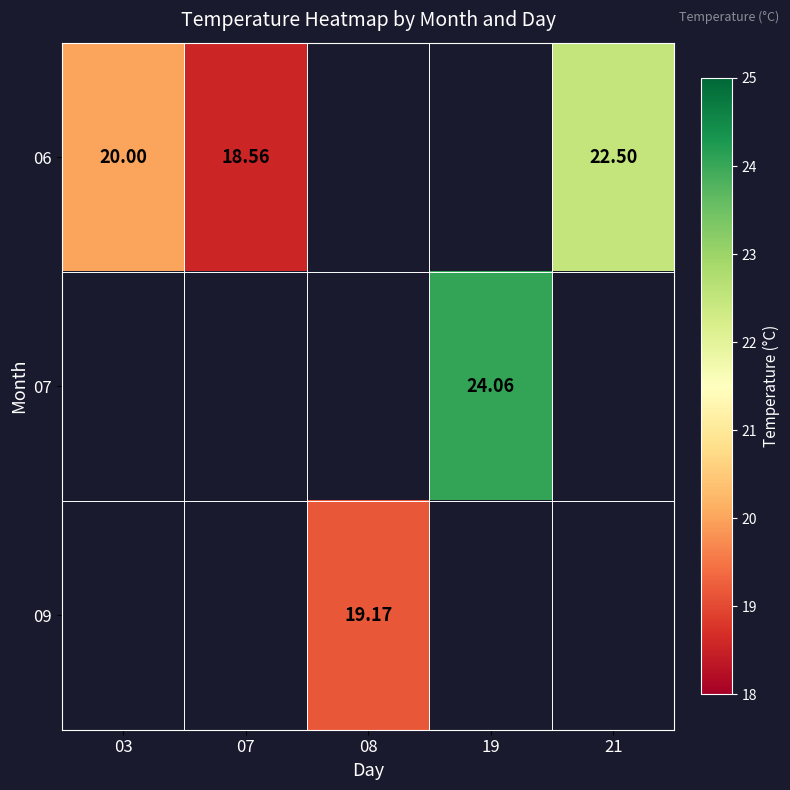

At which label does 09 first exceed 19?

08